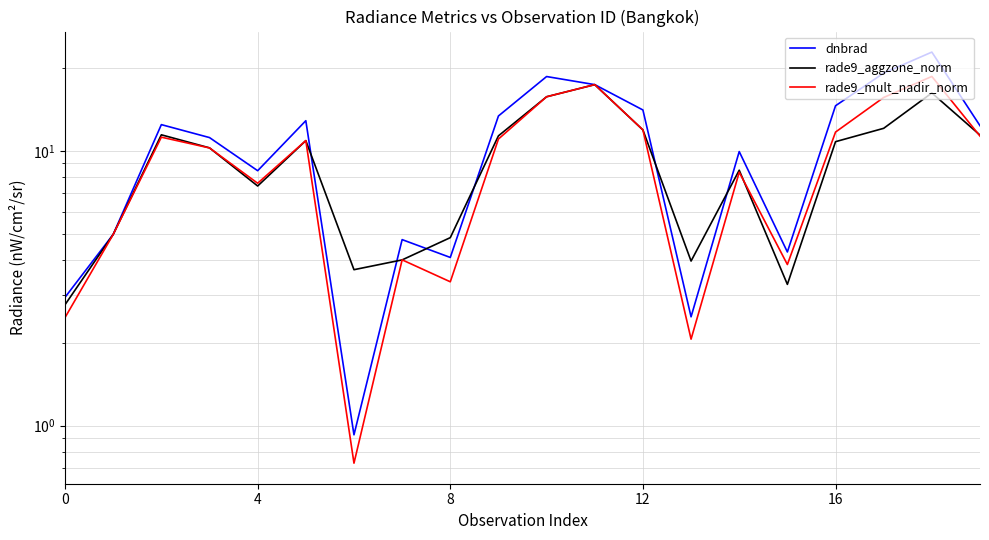

Does the chart have visible grid lines?

Yes